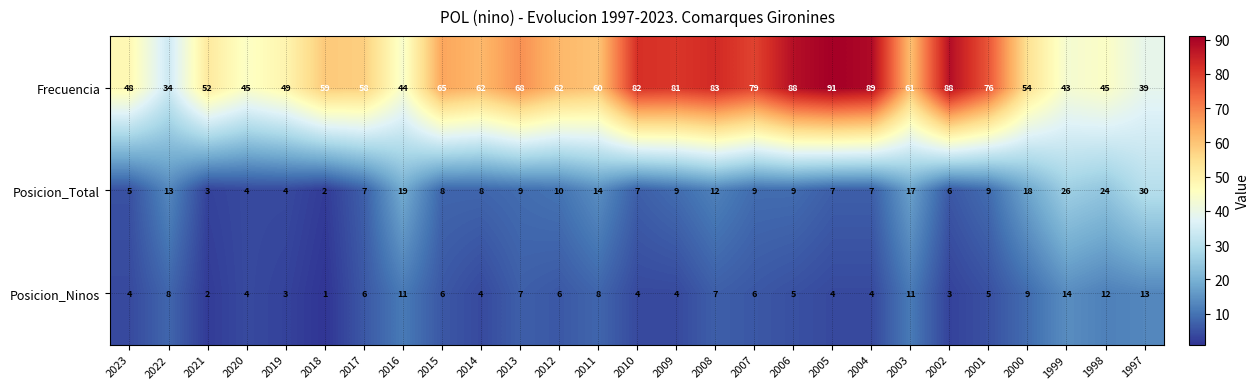

At which label does Posicion_Total reach its peak?

1997